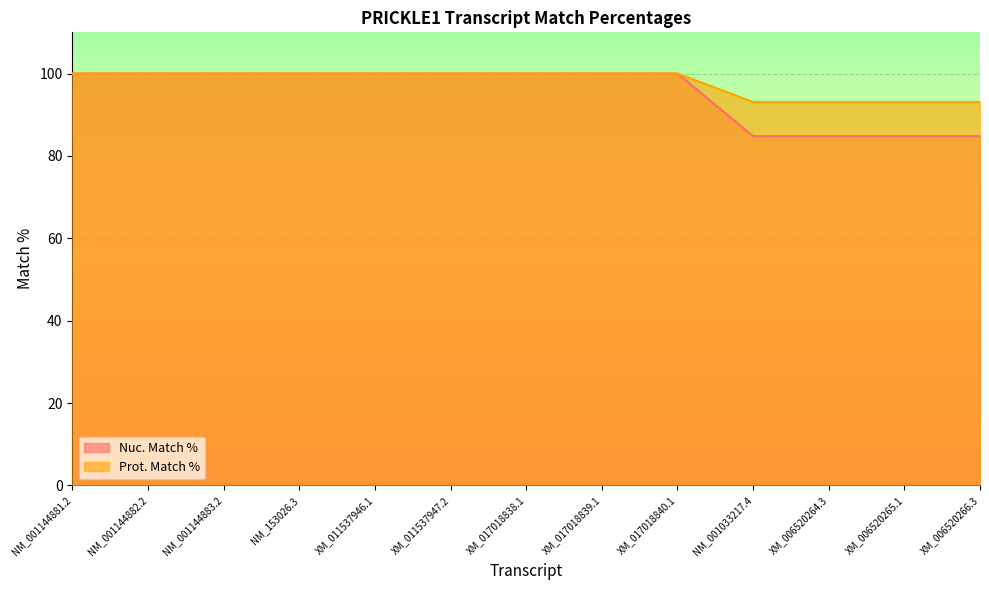

How many lines are shown in the chart?

2